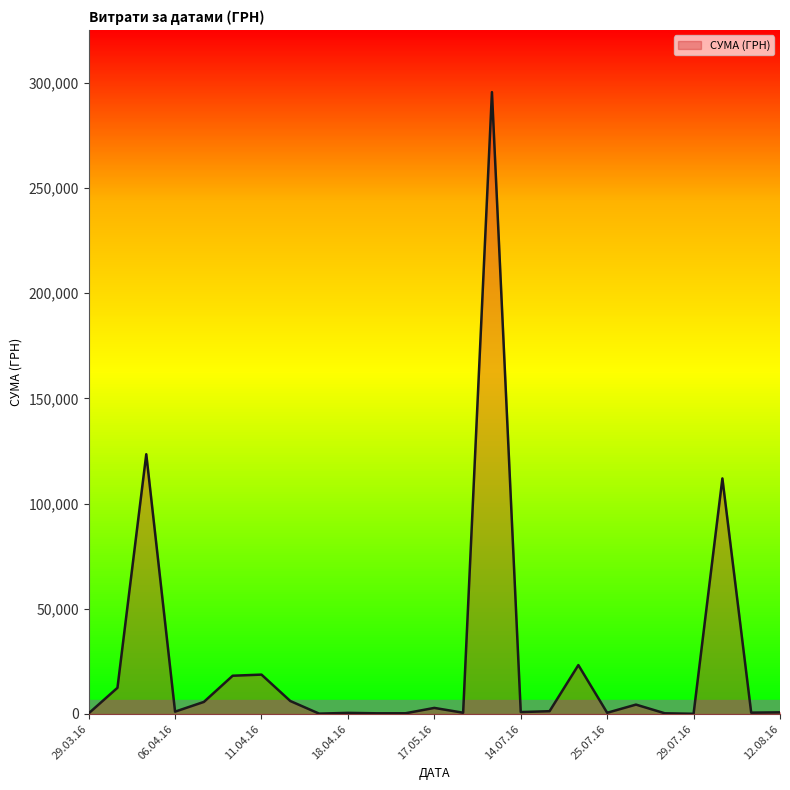

Does the chart display data point markers on the line(s)?

No